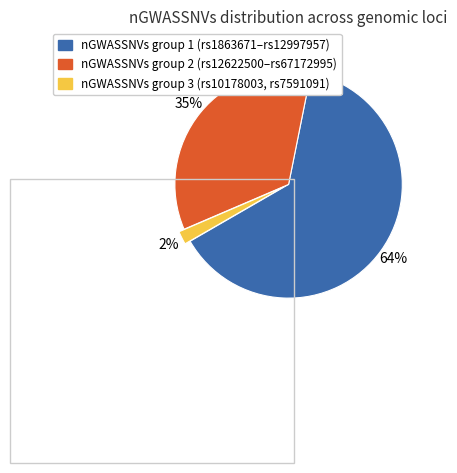

Is there any slice that represents more than half of the pie?

Yes